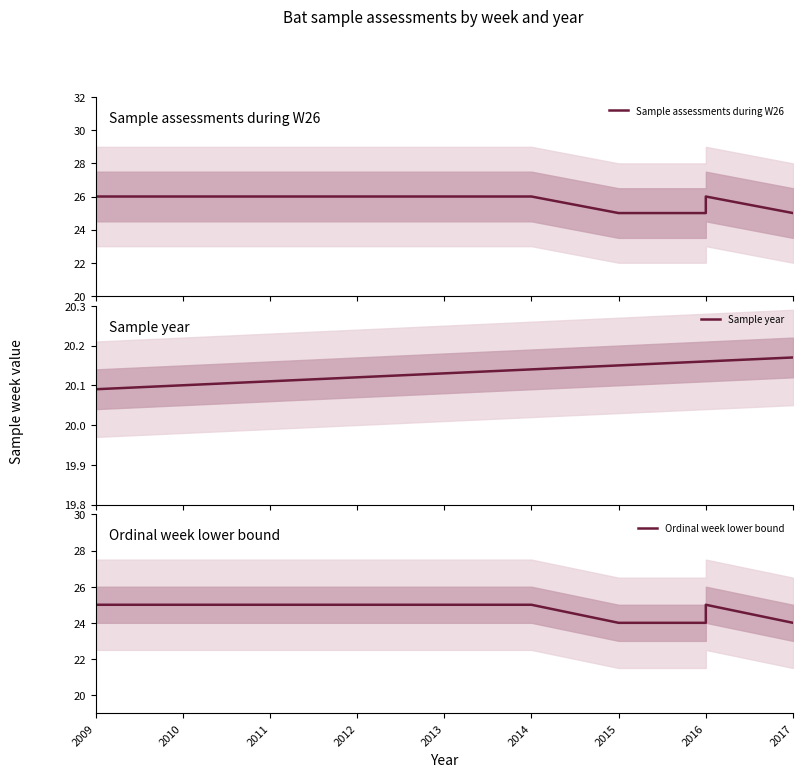

True or false: Sample year and Ordinal week lower bound cross at least once.

False